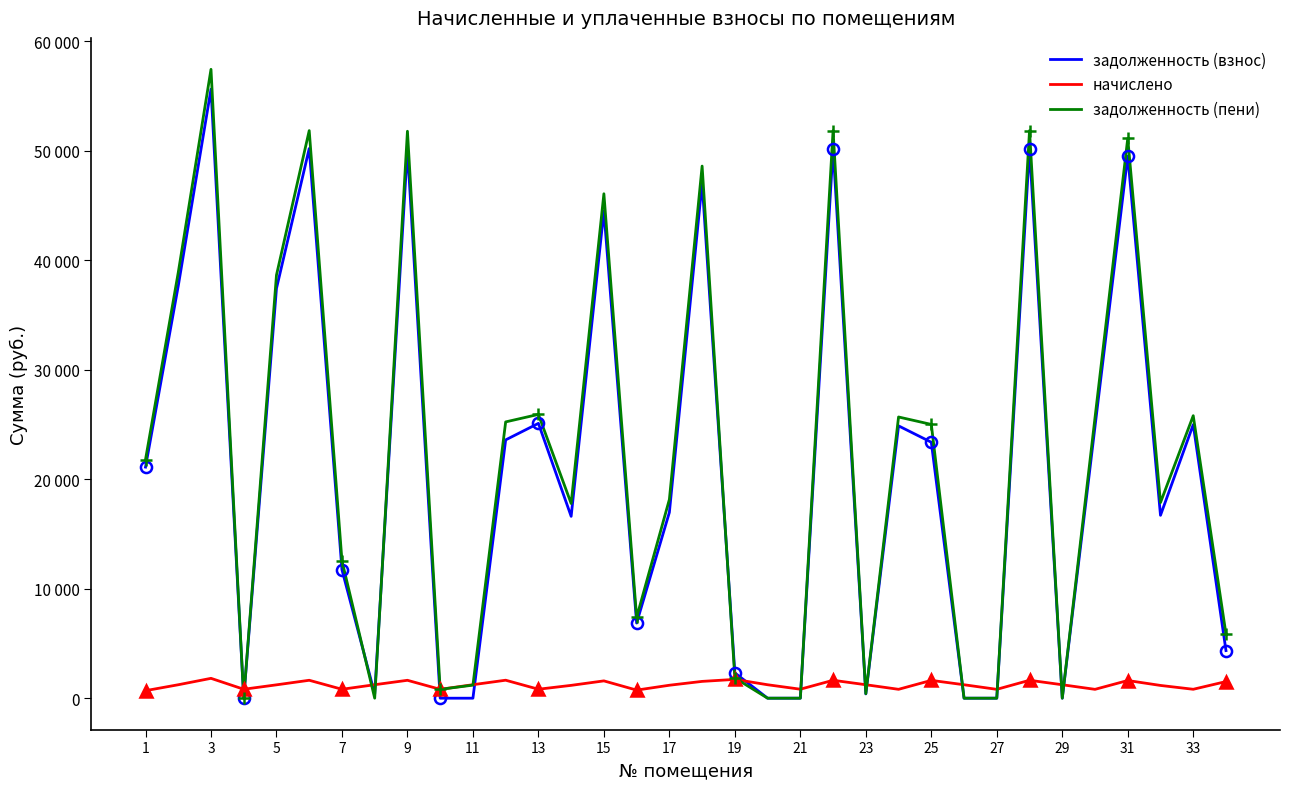

How many positive values does the задолженность (пени) series have?

27